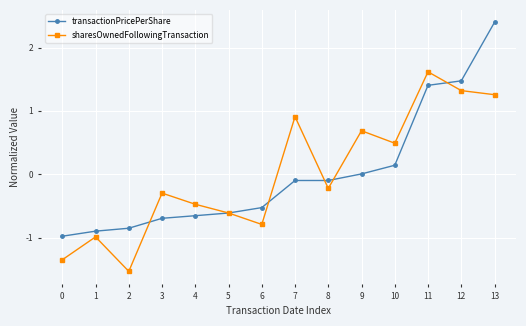

What is the difference between the highest and lowest values at 10?

0.3